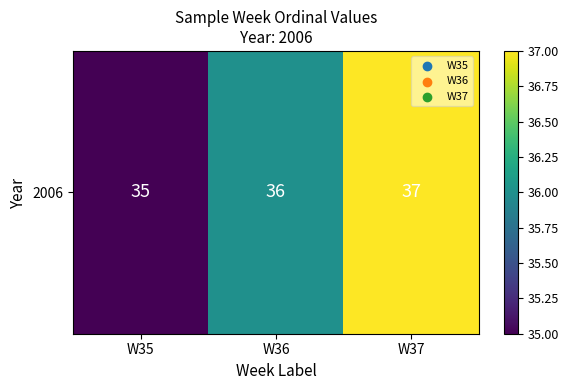

Between W37 and W35, which is larger?

W37